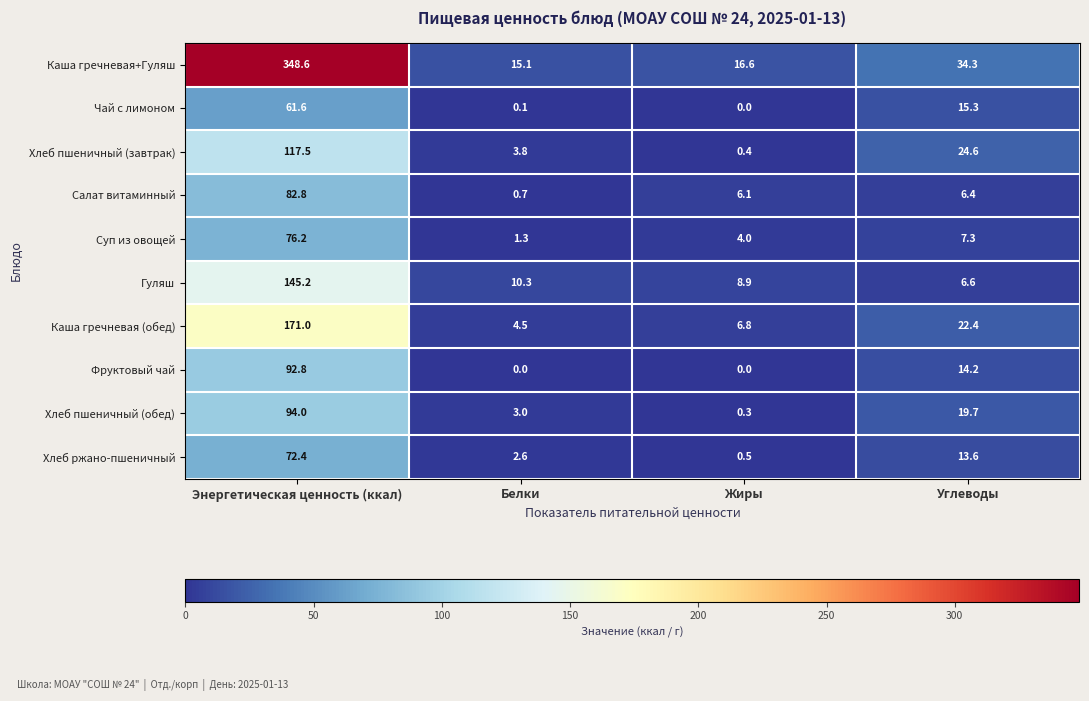

Which series has the widest spread of values?

Каша гречневая+Гуляш